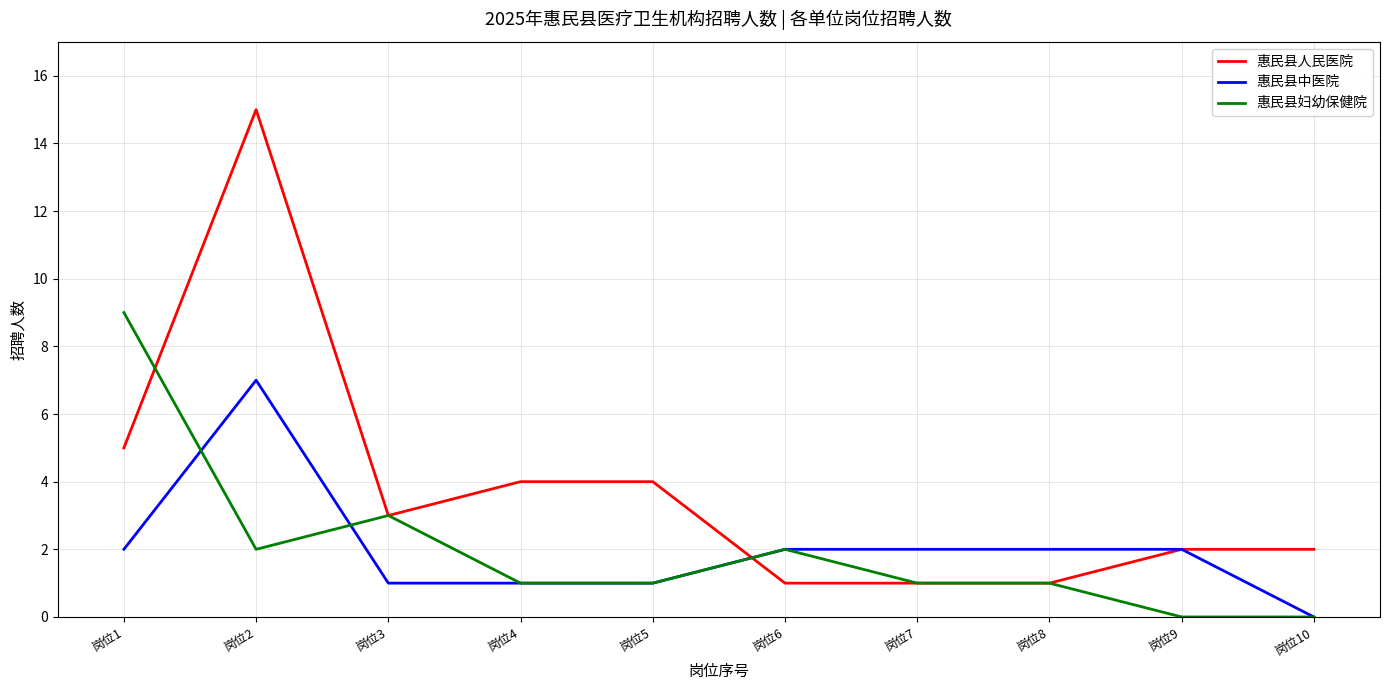

The 惠民县中医院 series shows -4 at 岗位10. True or false?

False